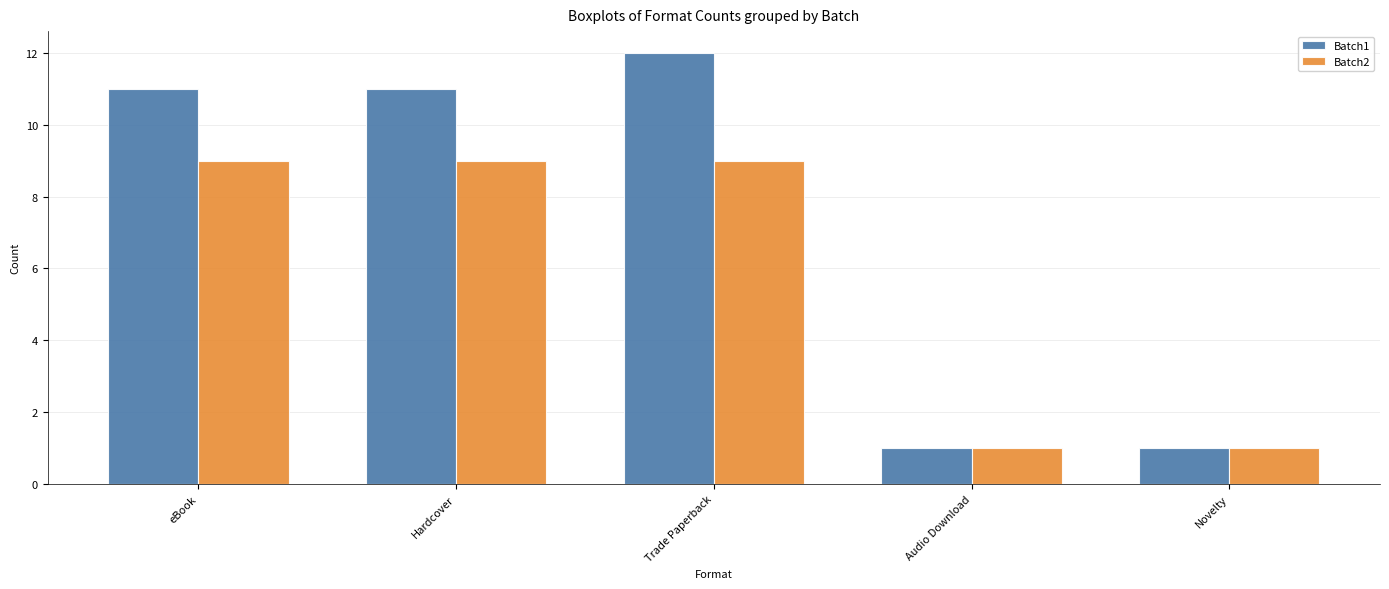

What is the difference between the maximum and second lowest values in the Batch1 series?

11